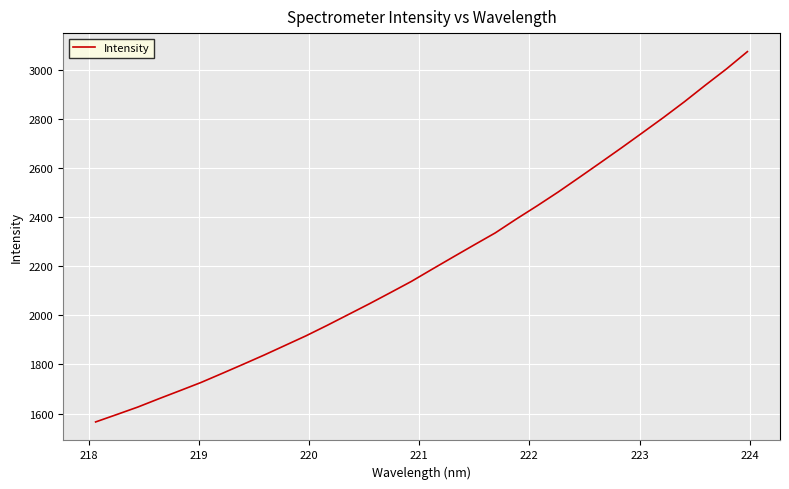

Does the chart display data point markers on the line(s)?

No